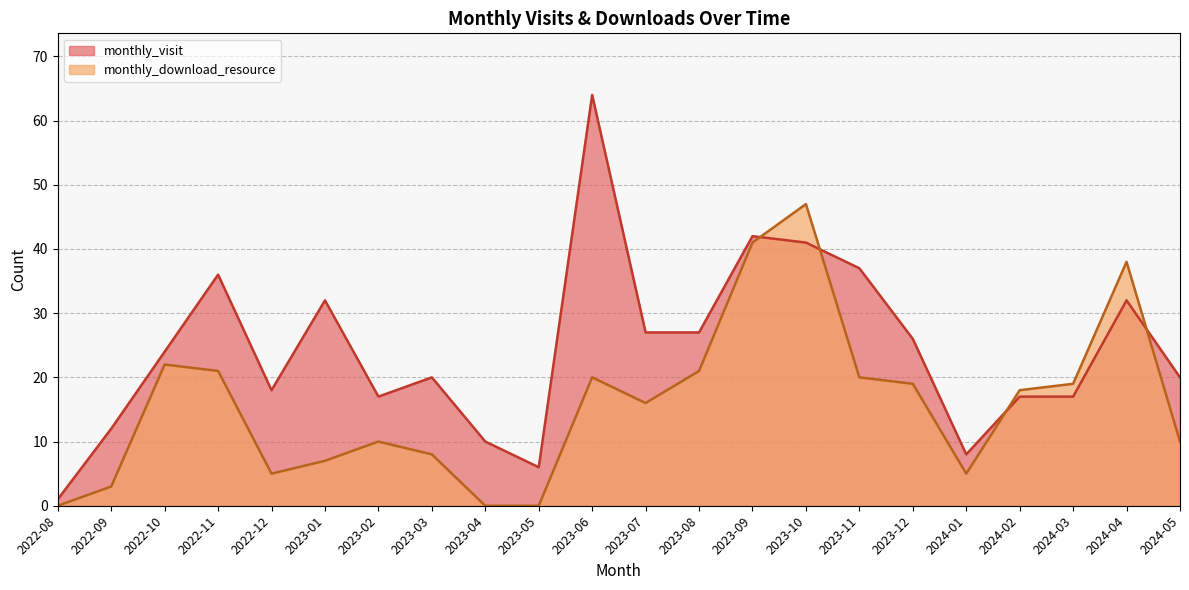

Between 2023-09 and 2023-06, which is larger?

2023-06